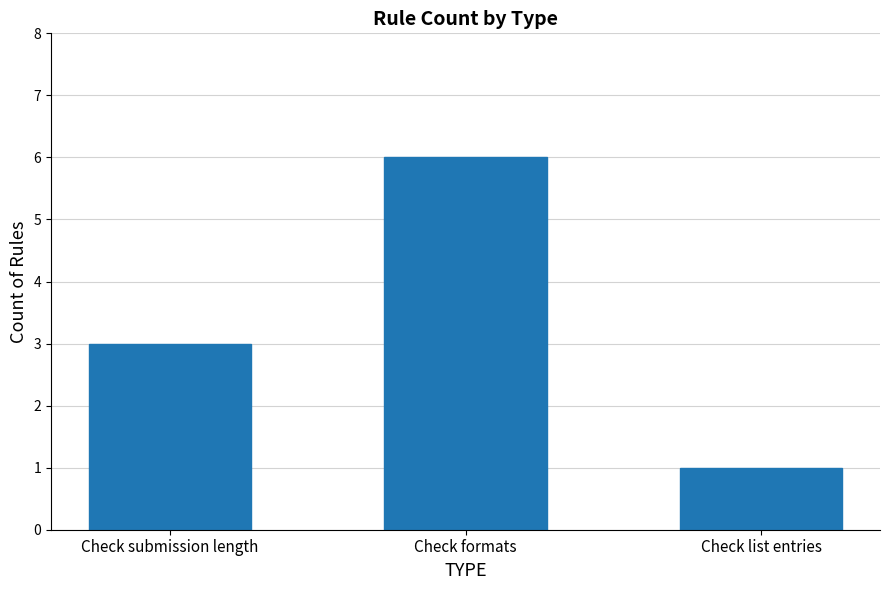

What is the label of the 2nd bar from the right?

Check formats